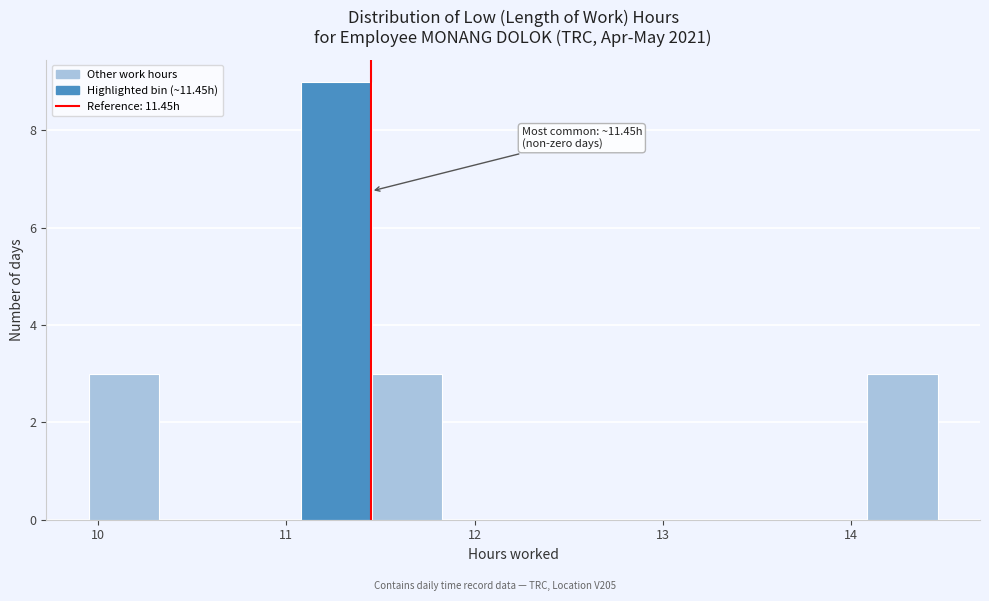

Around what value on the x-axis is the tallest bar? Give the approximate position of its centre, as read against the axis.

11.3